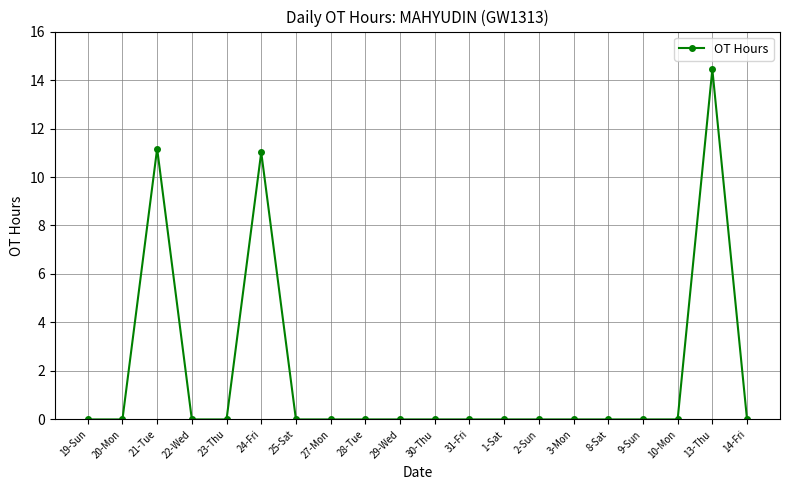

What is the difference between the maximum and minimum values?

14.4